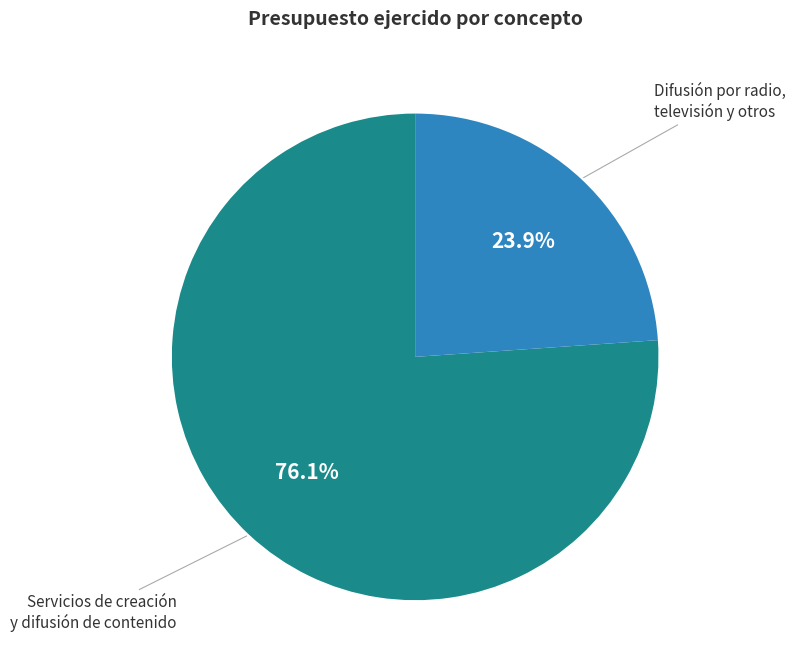

Between Difusión por radio, televisión y otros and Servicios de creación y difusión de contenido, which is larger?

Servicios de creación y difusión de contenido